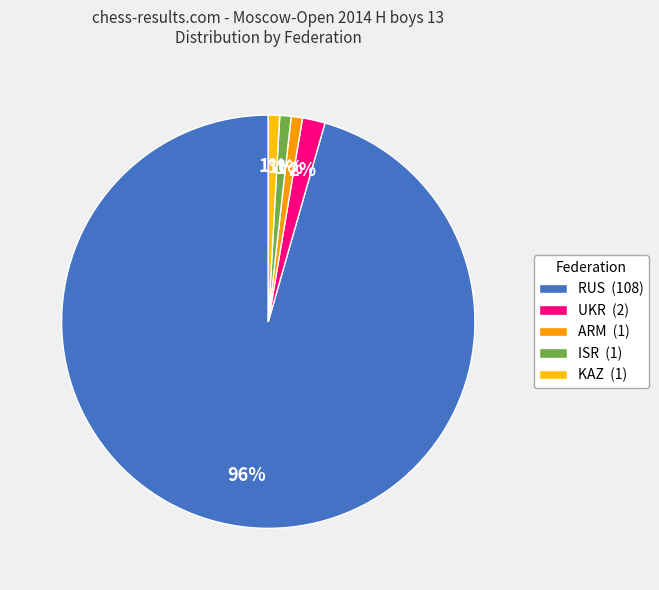

What is the ratio of the value at ARM to the value at KAZ?

1.0